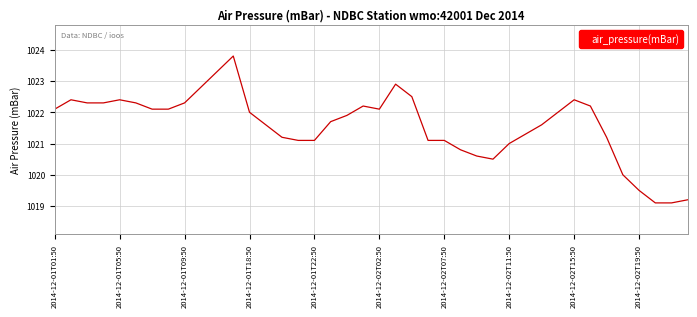

What is the maximum value shown in the chart?

1023.8